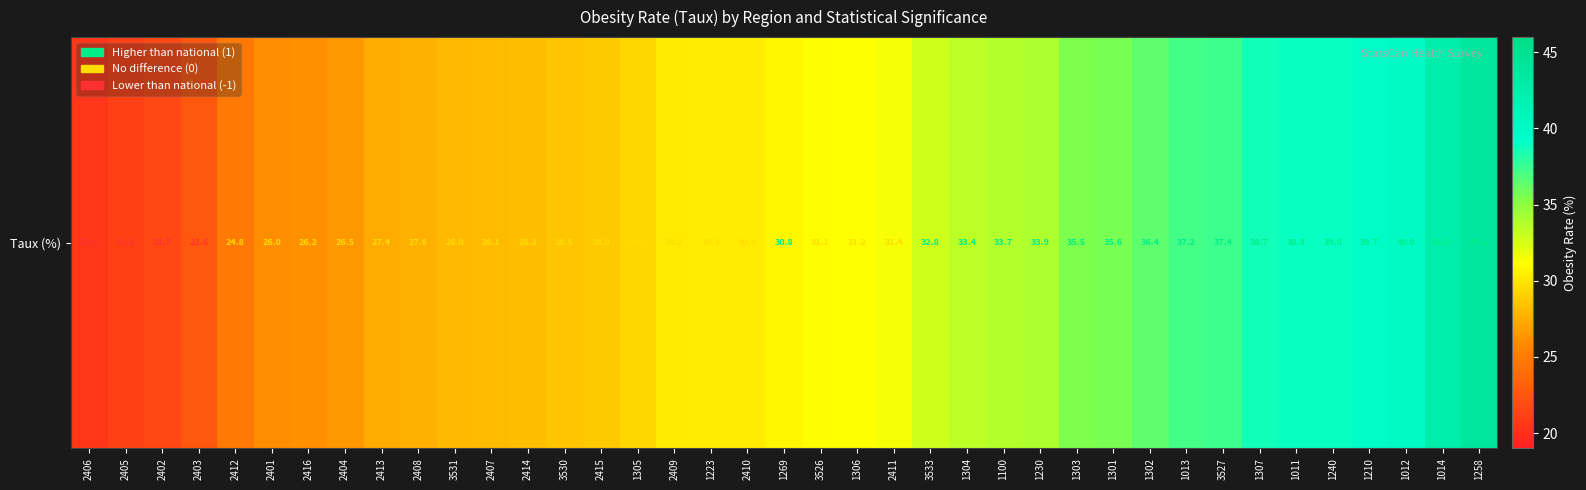

Count the number of data series in this chart.

1